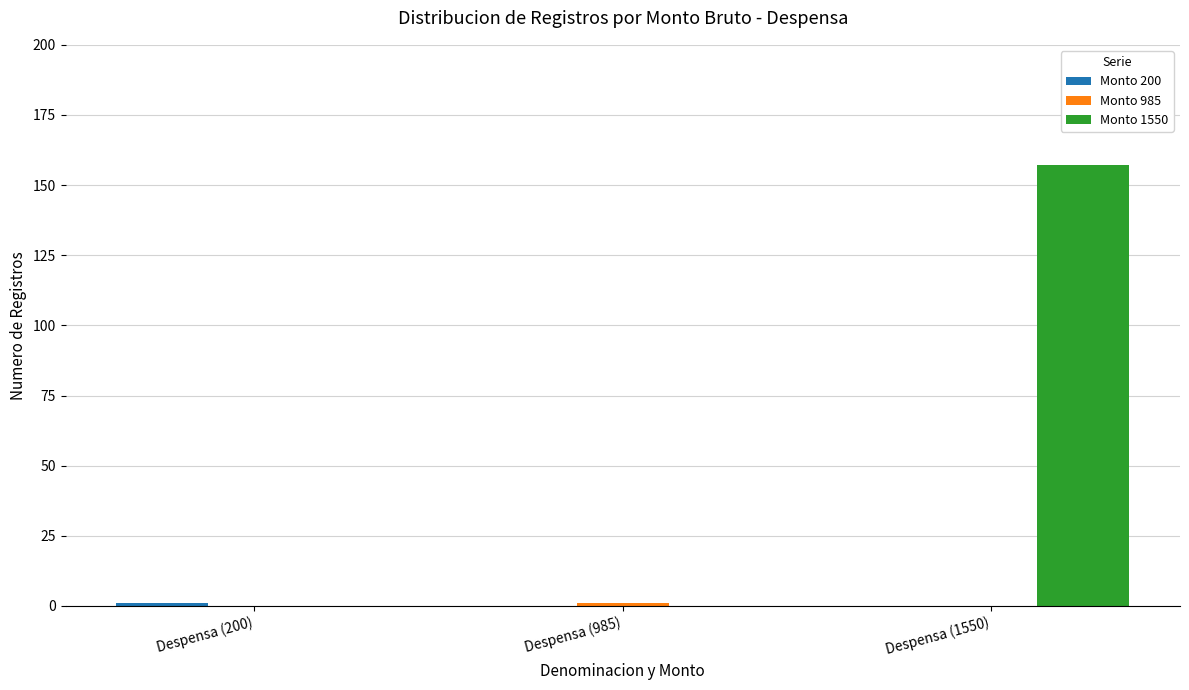

How many categories are shown in the chart?

3